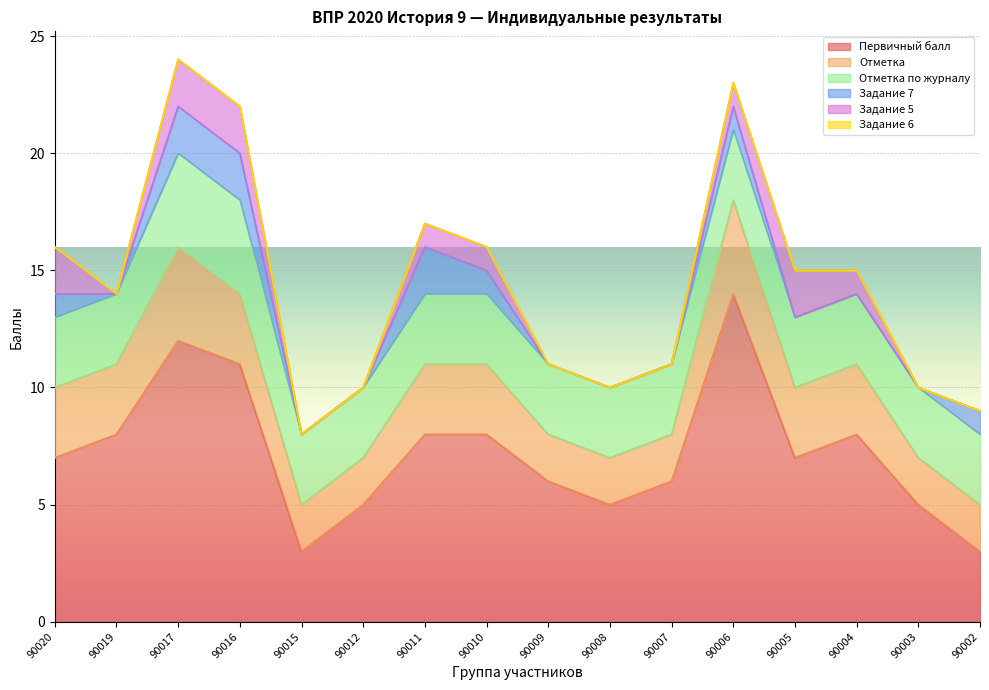

Which has a higher value, 90007 or 90006?

90006